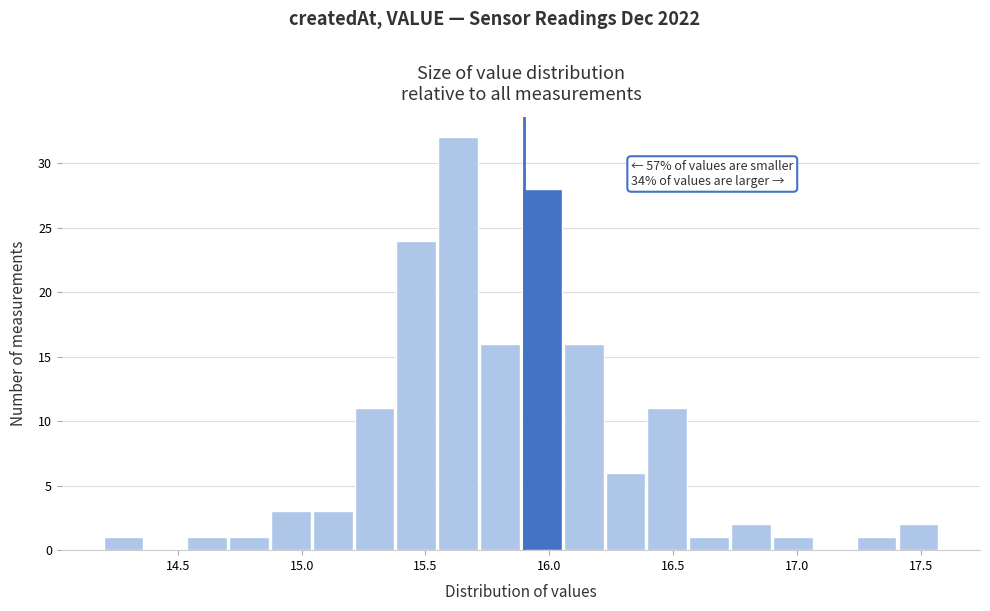

Read against the x-axis, roughly where is the centre of the tallest bar?

15.65